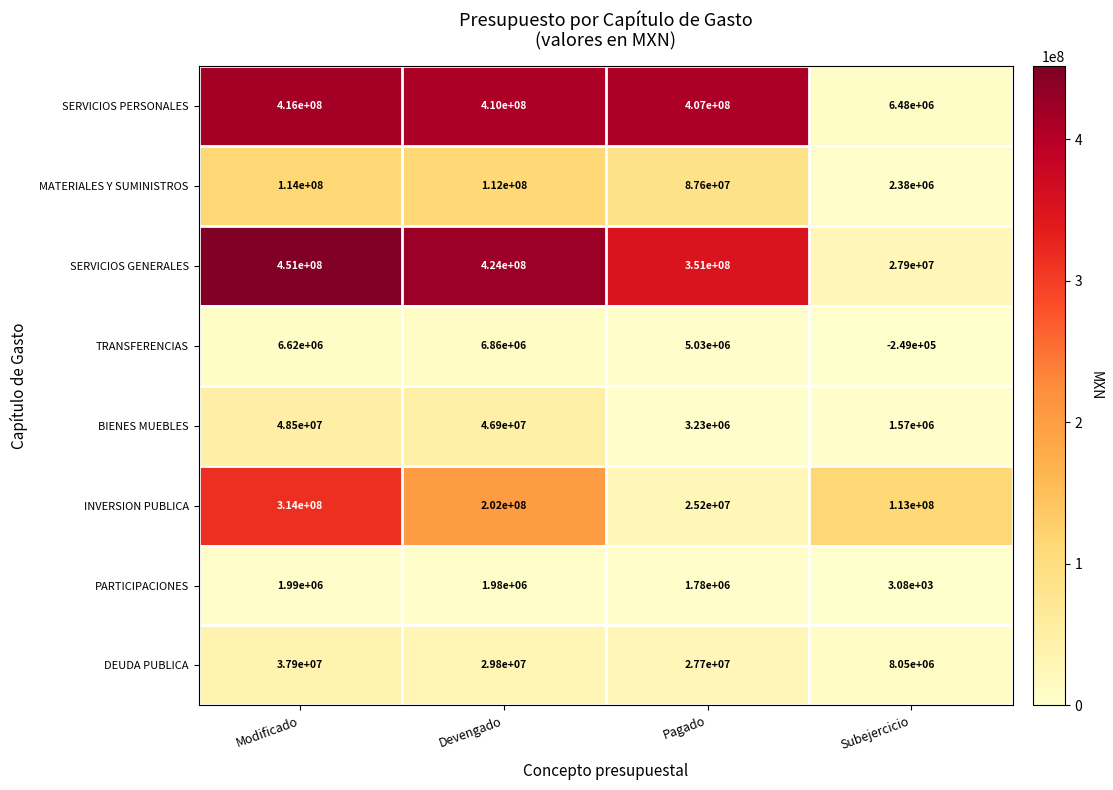

At which category does the chart reach its minimum across all series?

Subejercicio